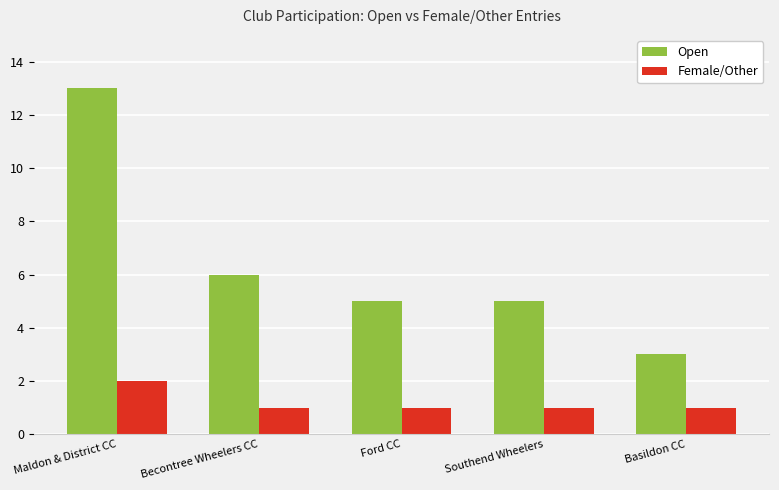

What is the label of the 4th bar from the right?

Becontree Wheelers CC